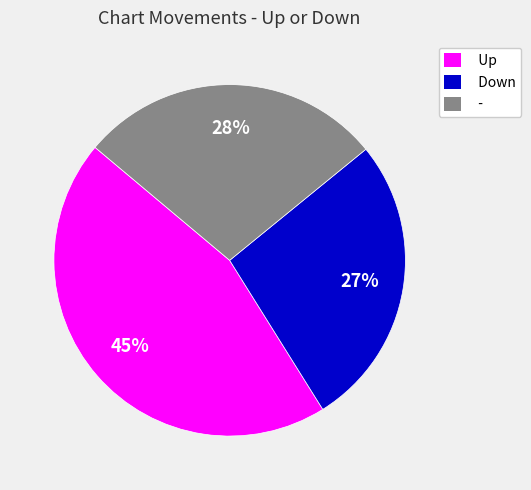

What is the ratio of the value at Up to the value at -?

1.6